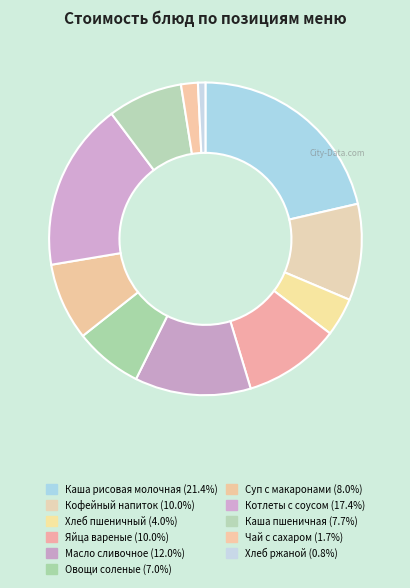

How many slices are in this pie chart?

11